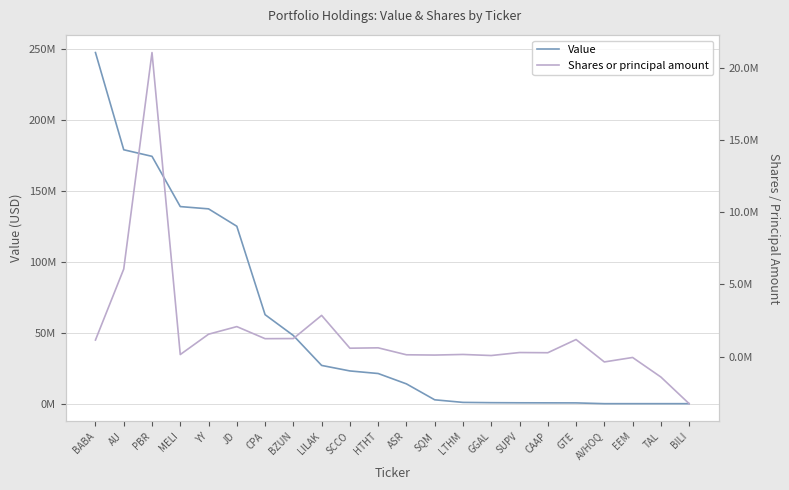

At which label is Shares or principal amount closest to 8896785?

AU